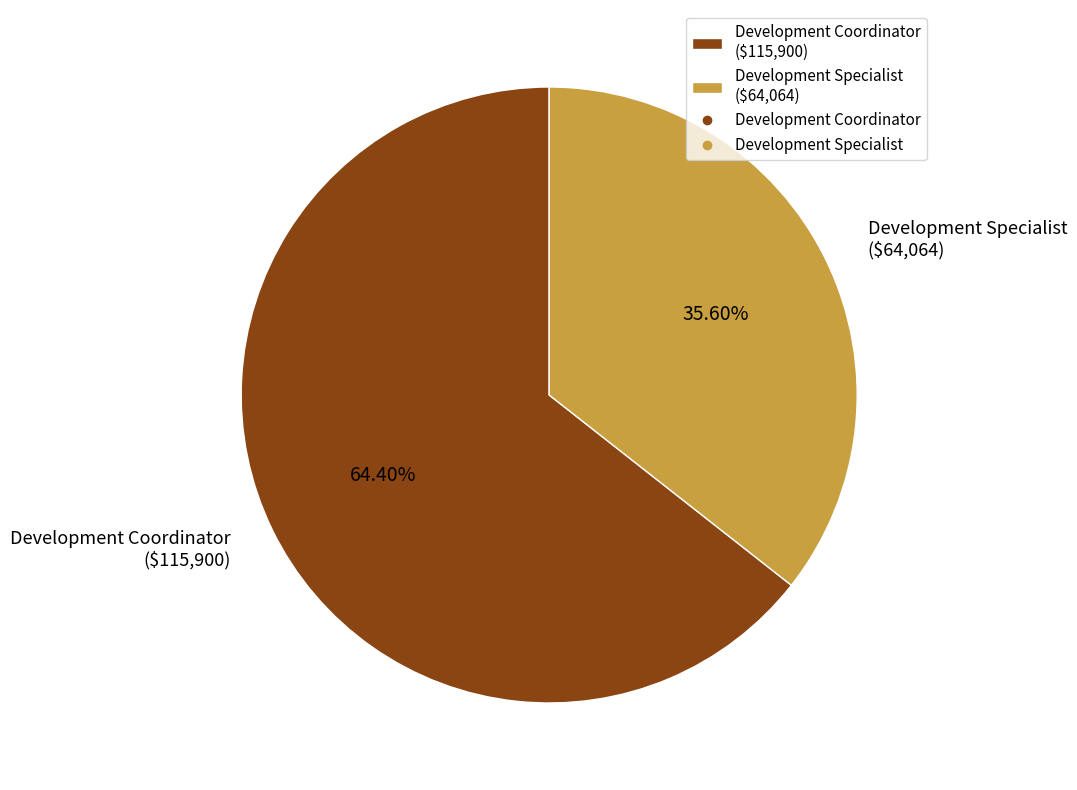

How many segments does this pie chart have?

2